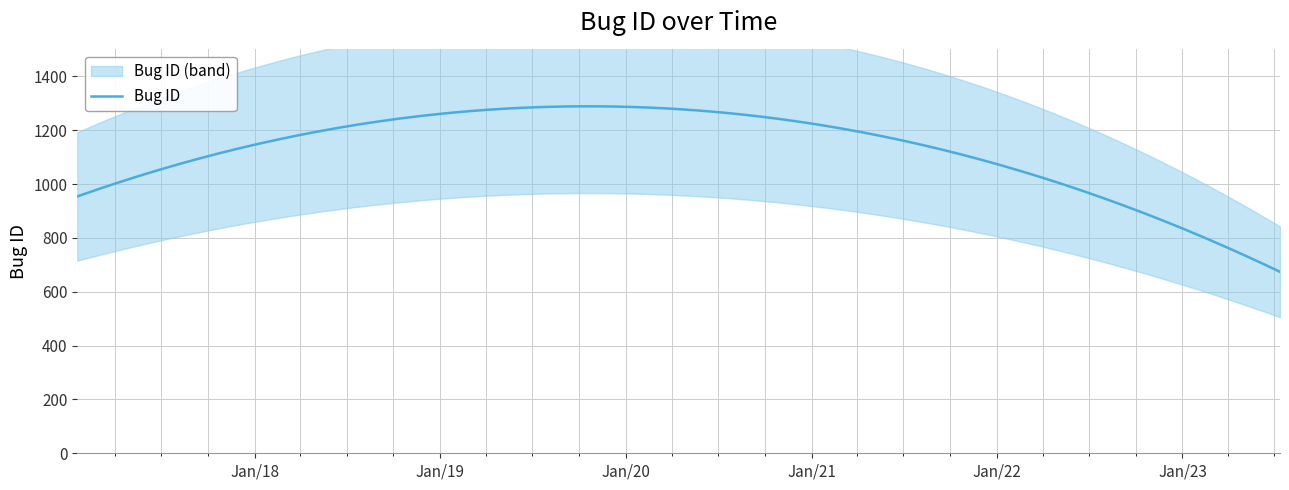

What is the highest value of the Bug ID series?

1288.8